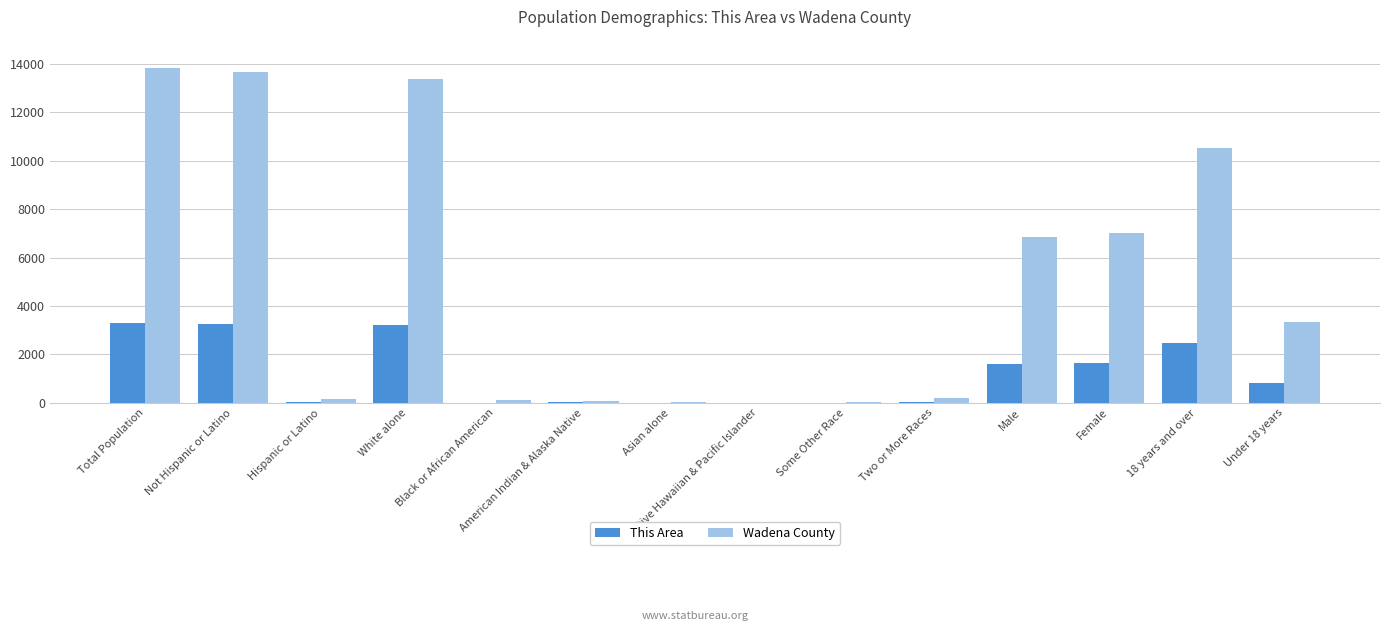

Between Not Hispanic or Latino and Female, which series saw the biggest shift?

Wadena County